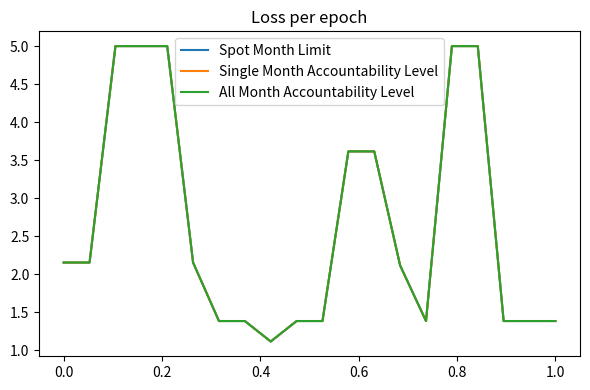

Reading left to right, what are all the values shown in this chart?

Spot Month Limit: 2.2	2.2	5.0	5.0	5.0	2.2	1.4	1.4	1.1	1.4	1.4	3.6	3.6	2.1	1.4	5.0	5.0	1.4	1.4	1.4
Single Month Accountability Level: 2.2	2.2	5.0	5.0	5.0	2.2	1.4	1.4	1.1	1.4	1.4	3.6	3.6	2.1	1.4	5.0	5.0	1.4	1.4	1.4
All Month Accountability Level: 2.2	2.2	5.0	5.0	5.0	2.2	1.4	1.4	1.1	1.4	1.4	3.6	3.6	2.1	1.4	5.0	5.0	1.4	1.4	1.4